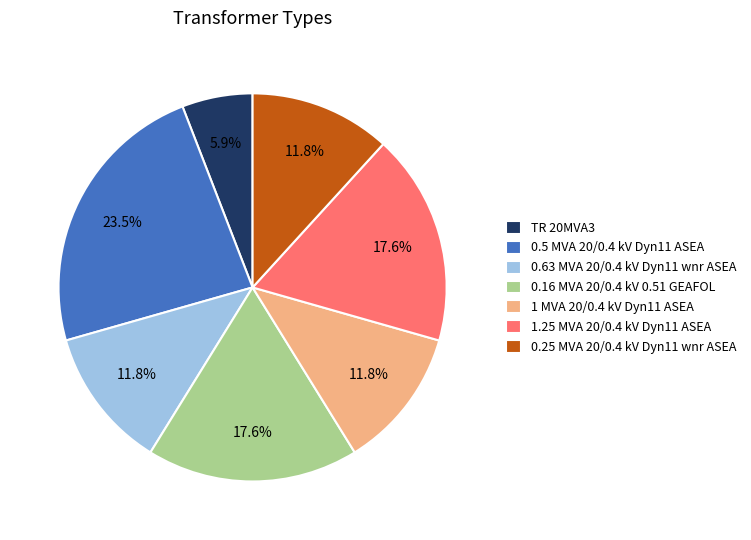

Which has a higher value, 0.16 MVA 20/0.4 kV 0.51 GEAFOL or 0.25 MVA 20/0.4 kV Dyn11 wnr ASEA?

0.16 MVA 20/0.4 kV 0.51 GEAFOL